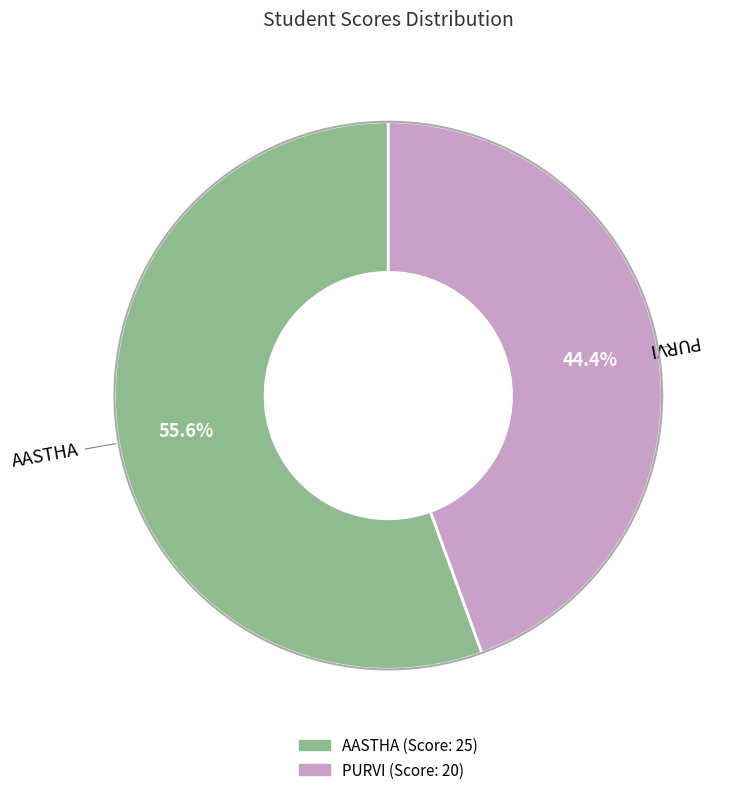

What is the change in value from AASTHA to PURVI?

-5